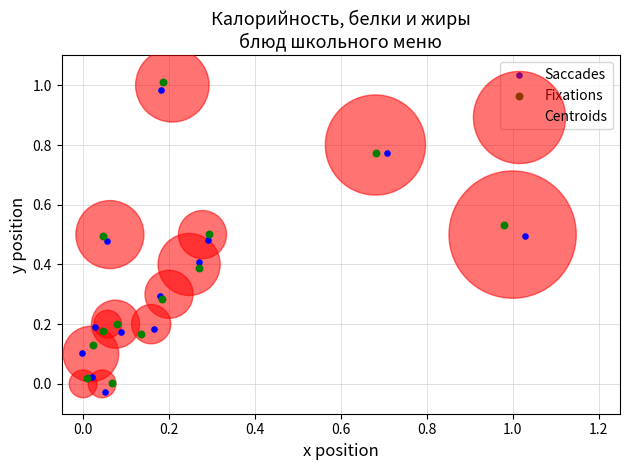

What are all the series names shown in the legend?

Saccades, Fixations, Centroids